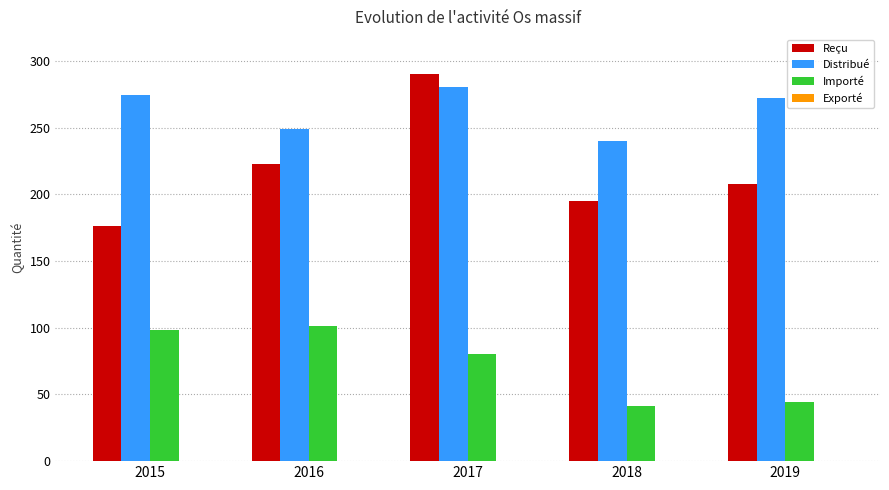

List the series in order of their peak value, lowest first.

Importé, Distribué, Reçu